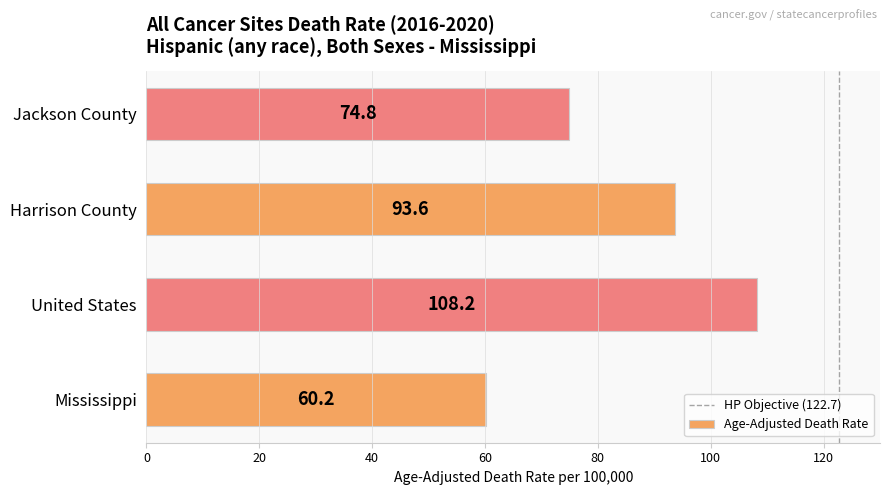

Is it true that the value at United States is 50.0?

False